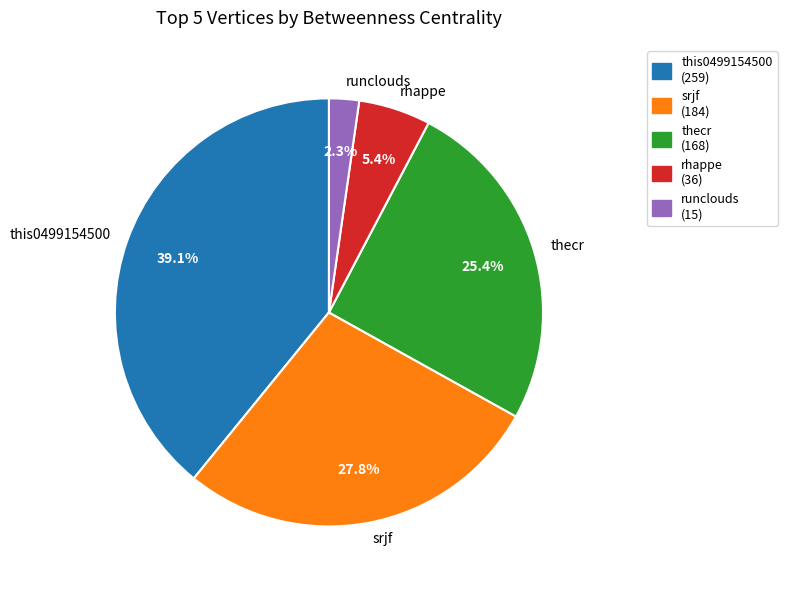

Is the sum of this0499154500 and rhappe greater than half?

No